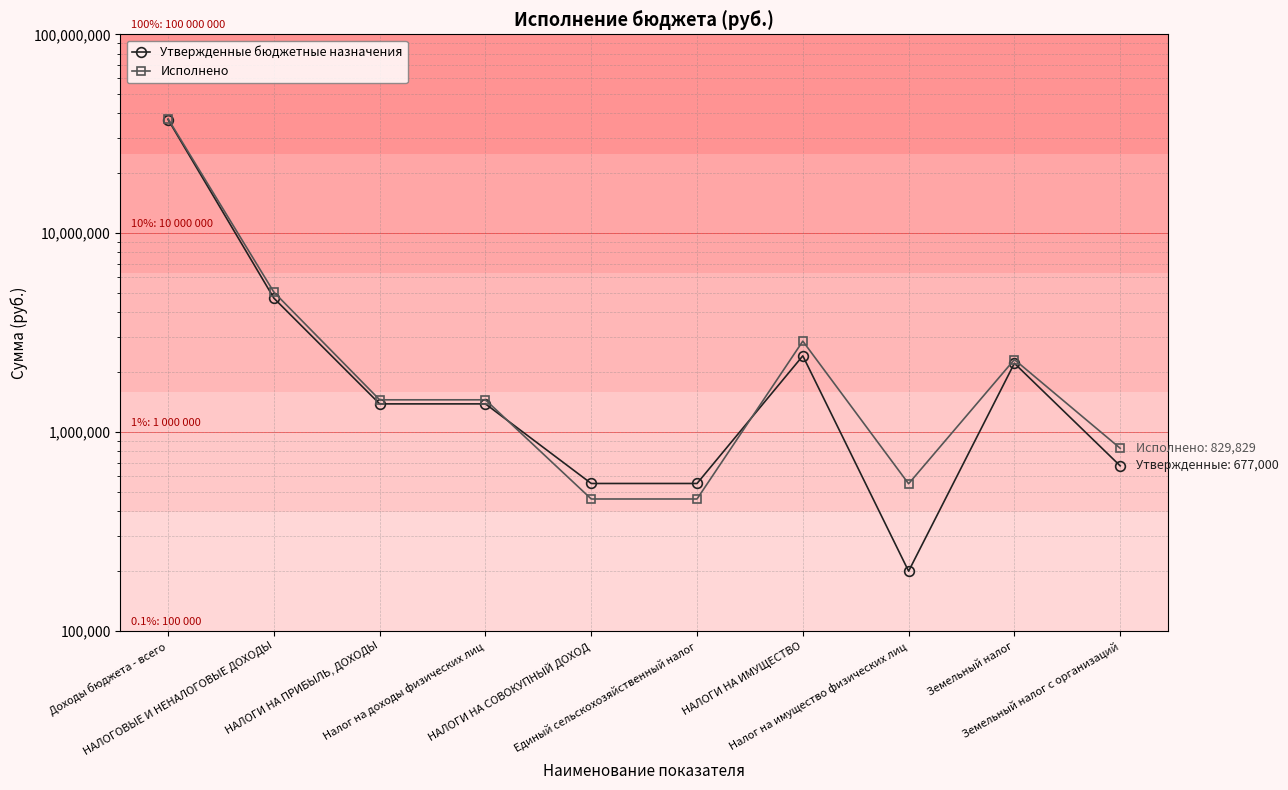

True or false: Исполнено has more than 2 interior local peaks.

False